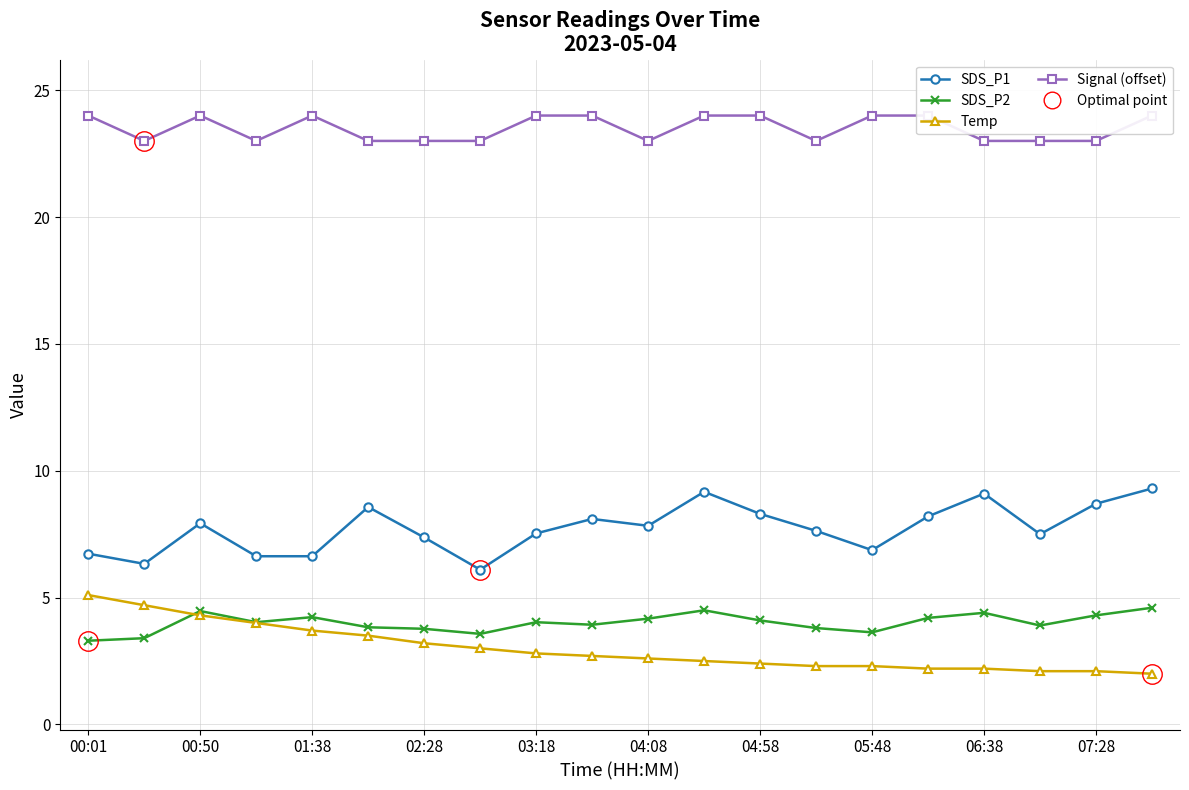

True or false: SDS_P1 and Temp cross at least once.

False